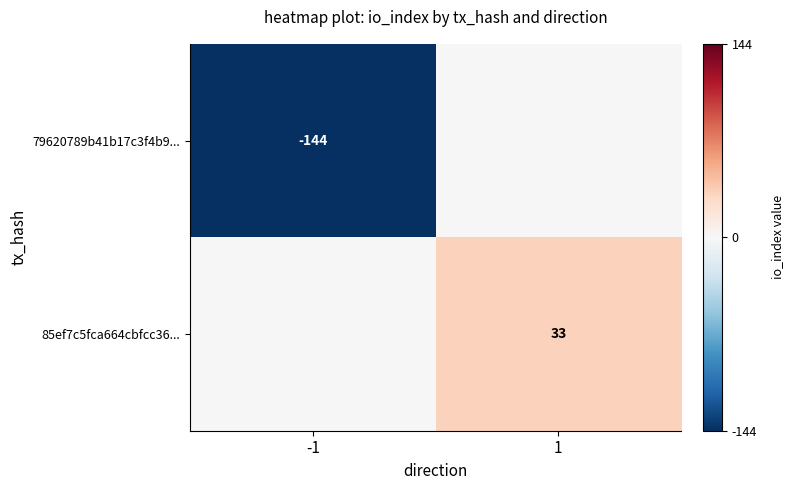

The value of 79620789b41b17c3f4b9... at -1 is -214. True or false?

False